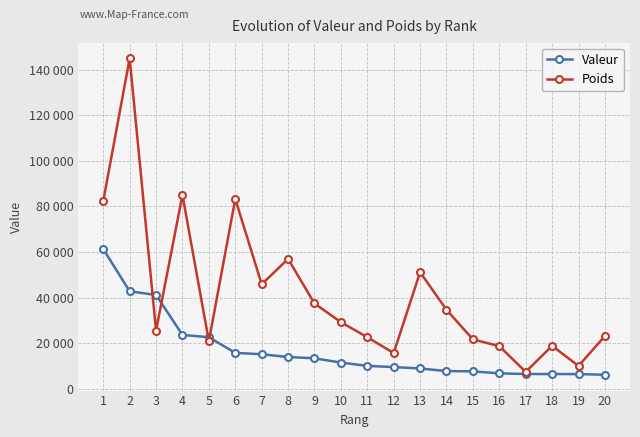

Which series has the widest spread of values?

Poids